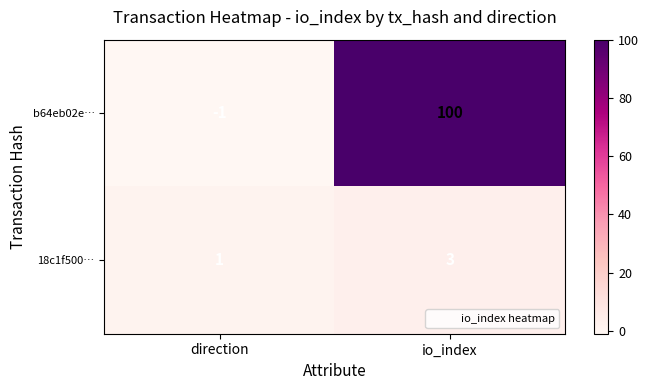

At how many categories does at least one series exceed 13?

1